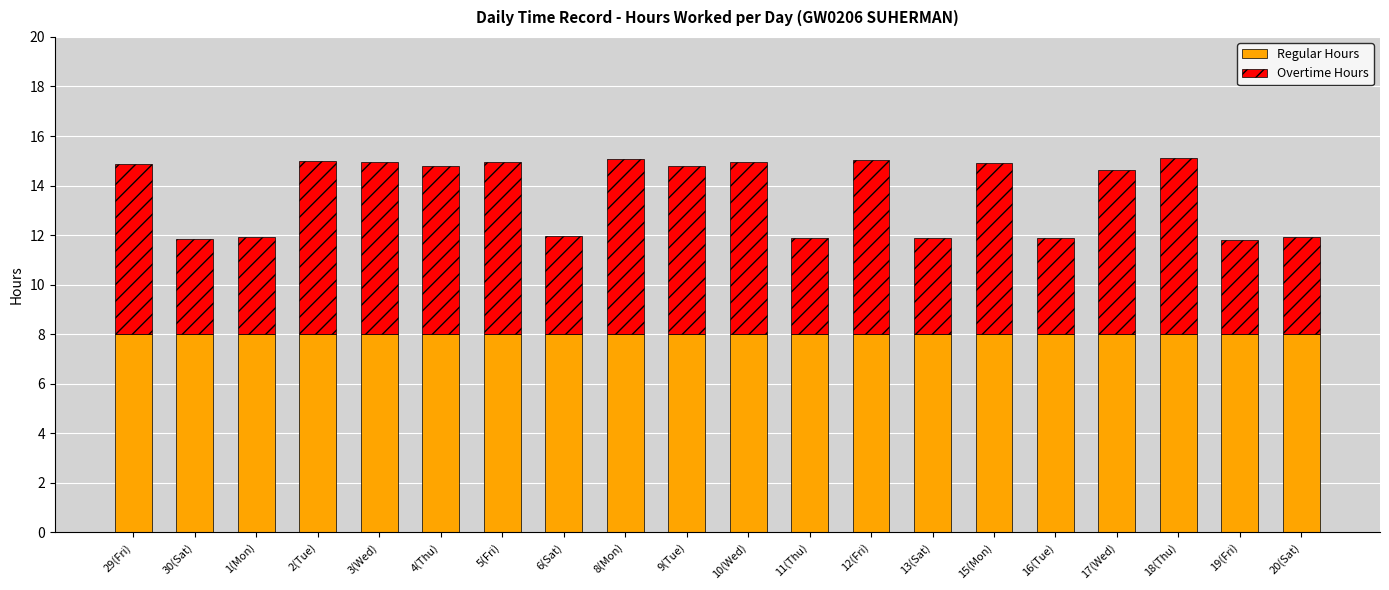

The Regular Hours series shows 8.0 at 16(Tue). True or false?

True